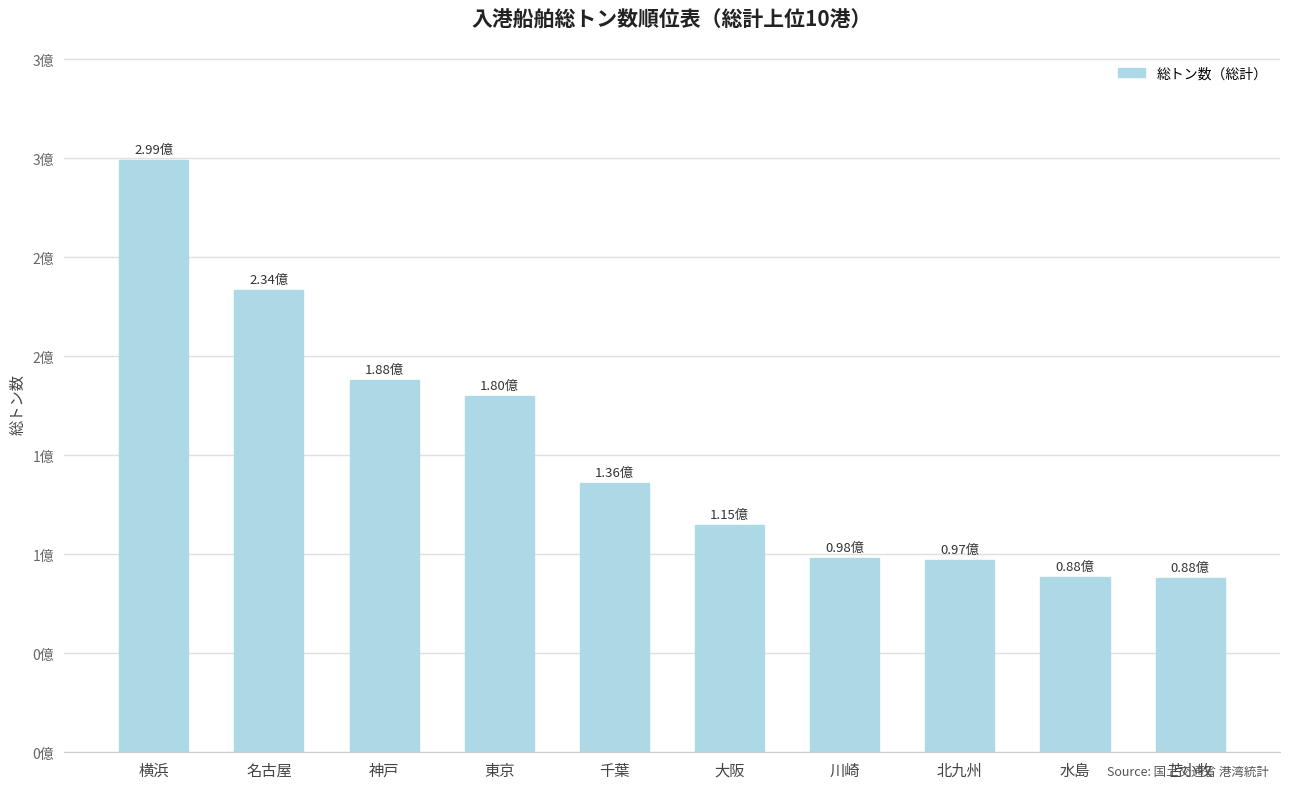

The chart shows a value of 56526861 at 北九州. True or false?

False